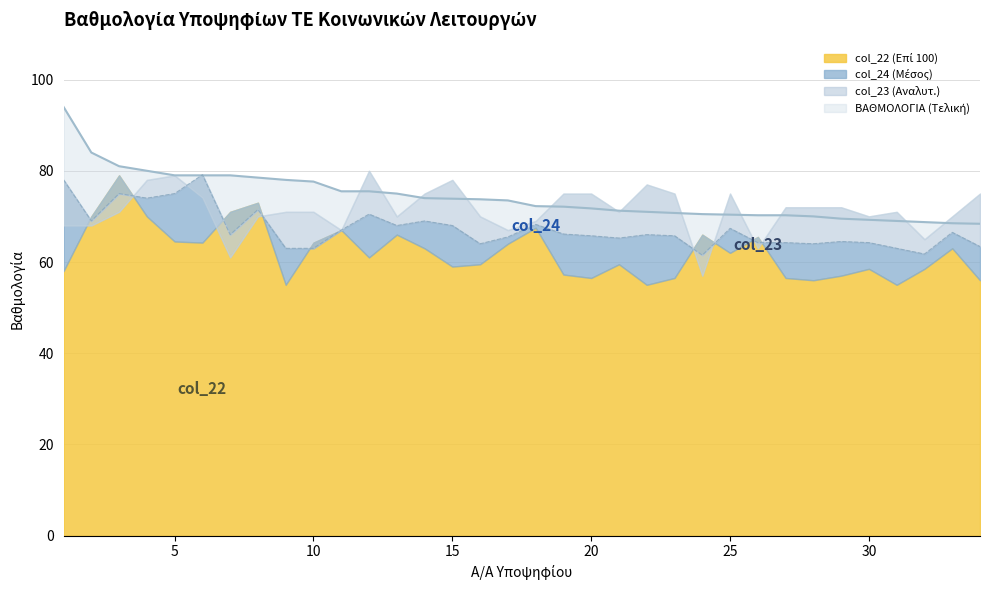

What is the difference between the highest and lowest values at 20?

18.5